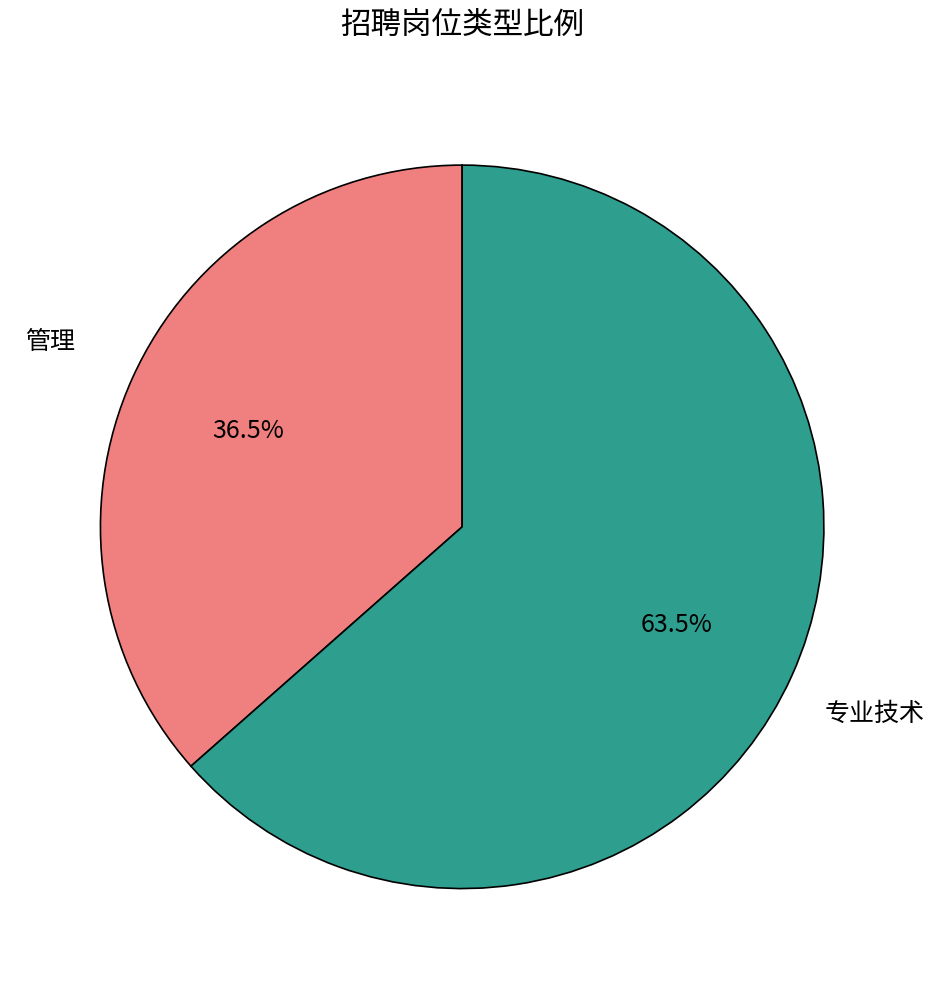

What is the ratio of the value at 管理 to the value at 专业技术?

0.6